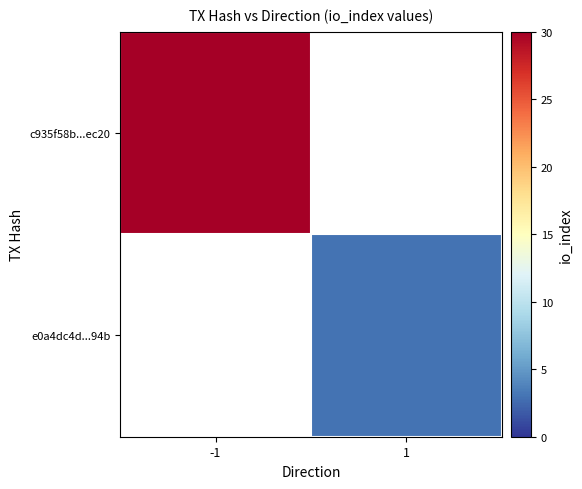

List the labels in order of c935f58b...ec20 value, smallest first.

-1, 1